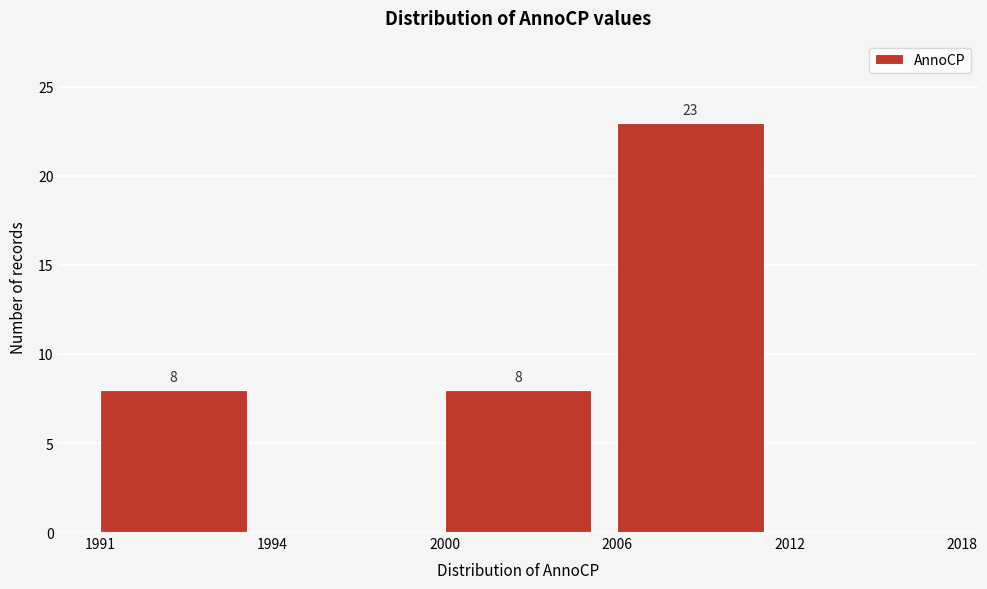

Reading left to right, what are all the values shown in this chart?

1991=8	1994=0	2000=8	2006=23	2012=0